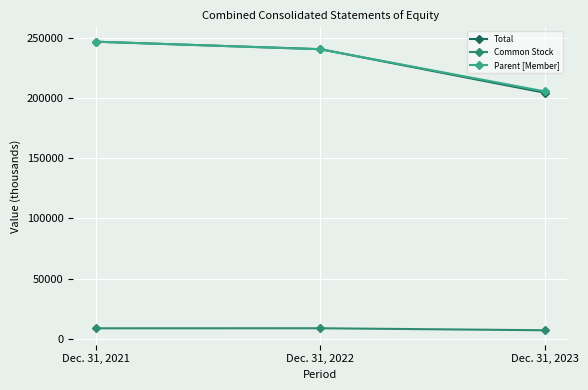

Which category has the lowest value in the Total series?

Dec. 31, 2023